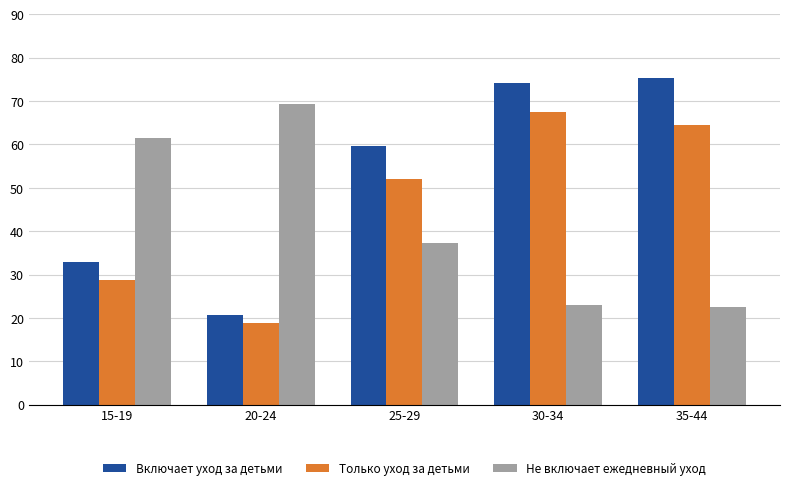

Which series changed the most between 15-19 and 30-34?

Включает уход за детьми